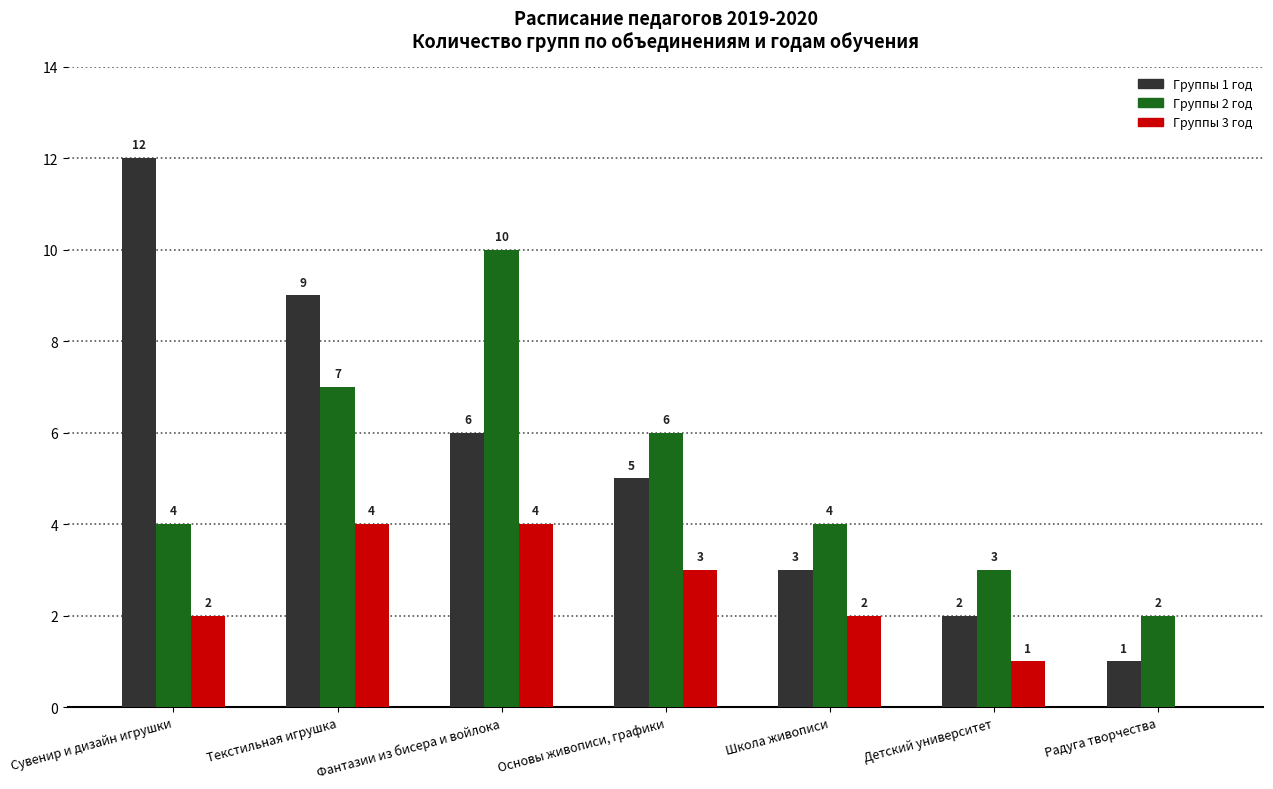

The value of Группы 1 год at Детский университет is 2. True or false?

True